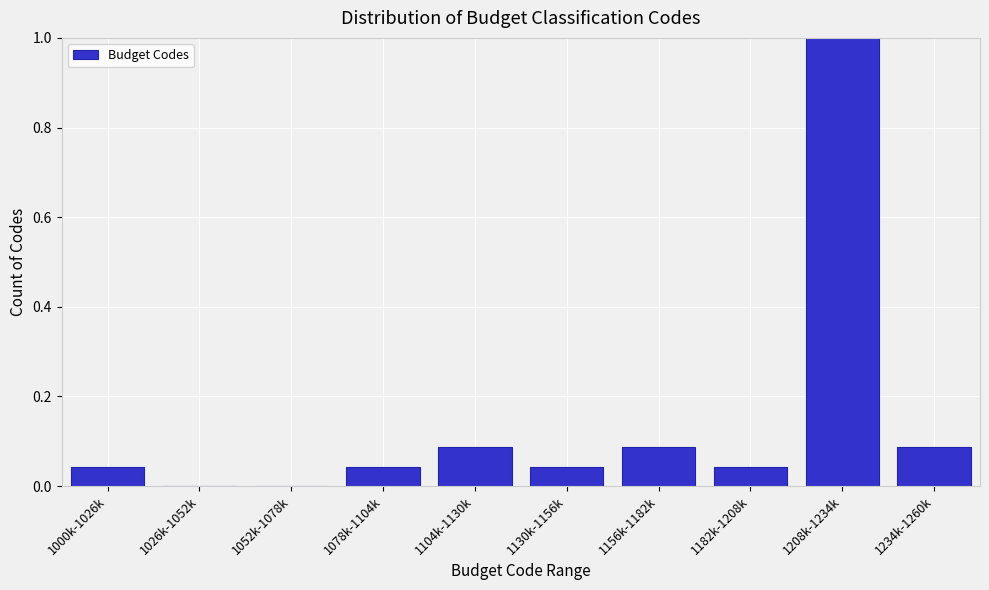

What is the sum of all values?

1.4